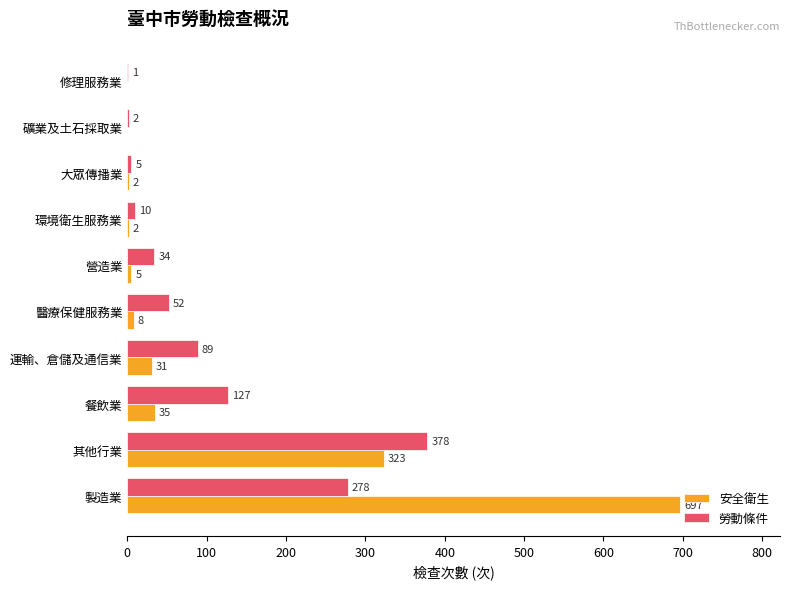

The value of 勞動條件 at 運輸、倉儲及通信業 is 89. True or false?

True